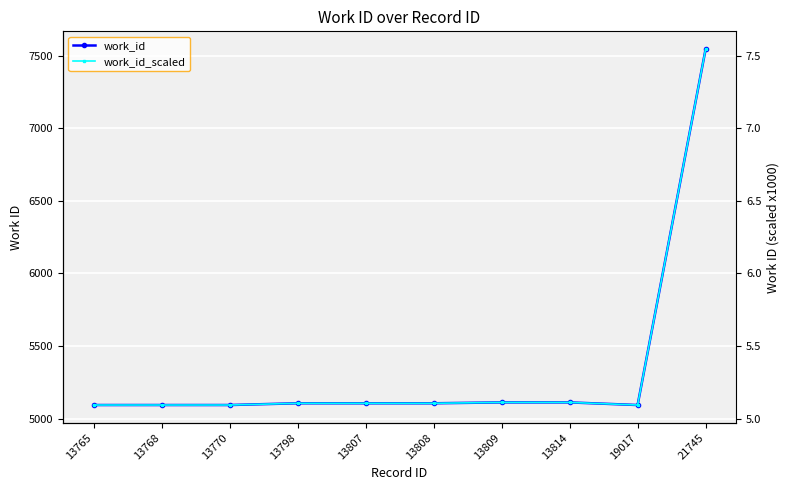

What are all the series names shown in the legend?

work_id, work_id_scaled